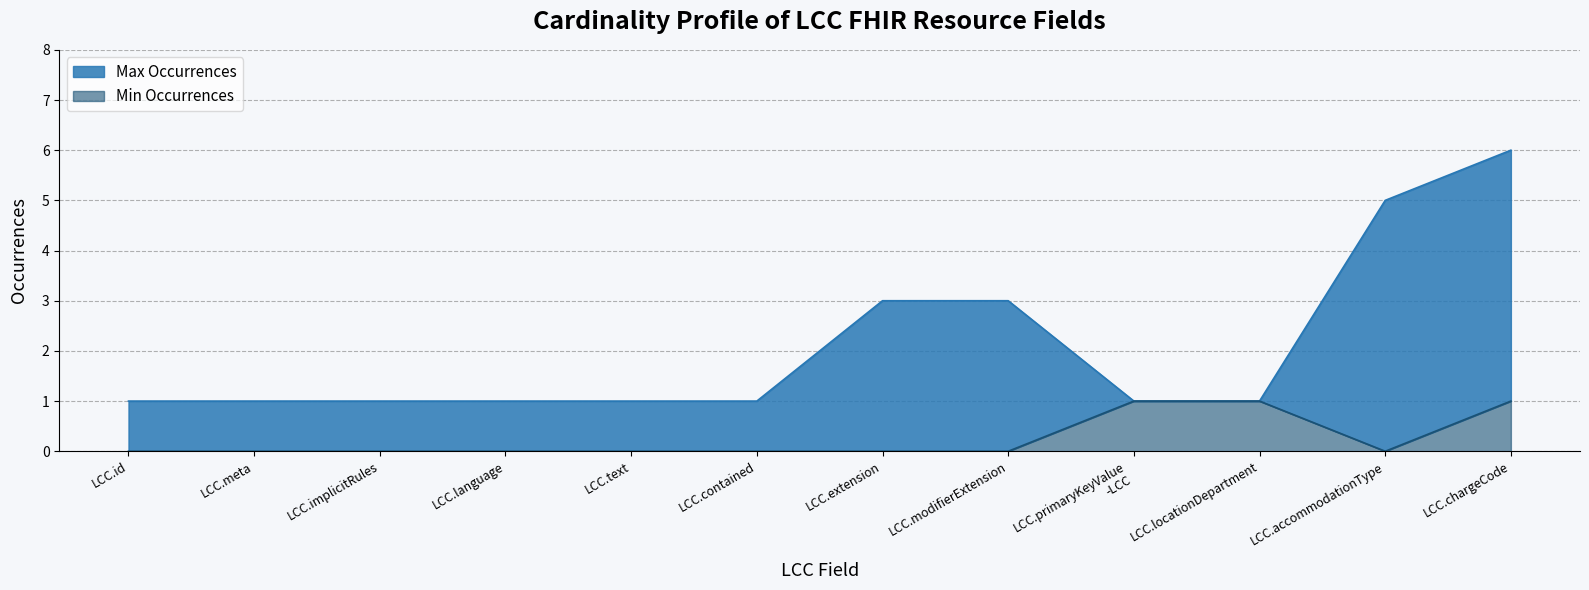

What is the total value across all series at LCC.modifierExtension?

3